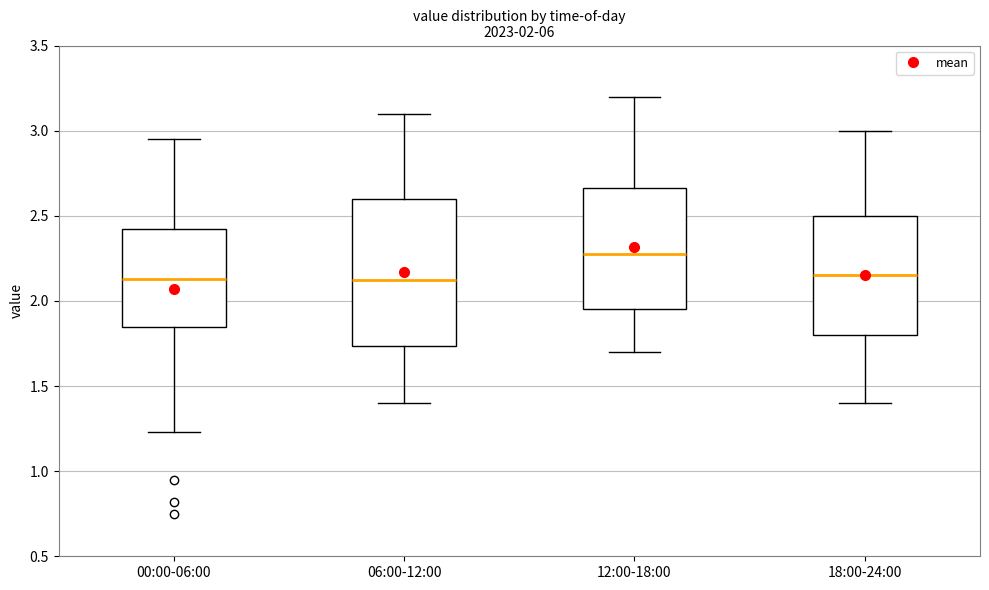

Comparing the boxes themselves (not the whiskers), which one is the tallest?

06:00-12:00